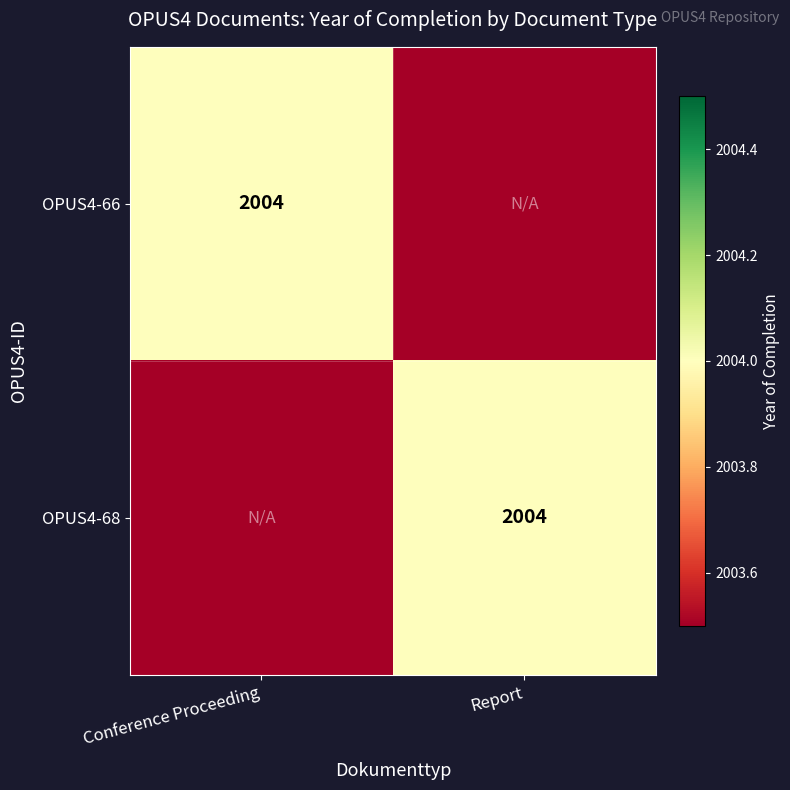

Is it true that OPUS4-68 equals 978 at Report?

False